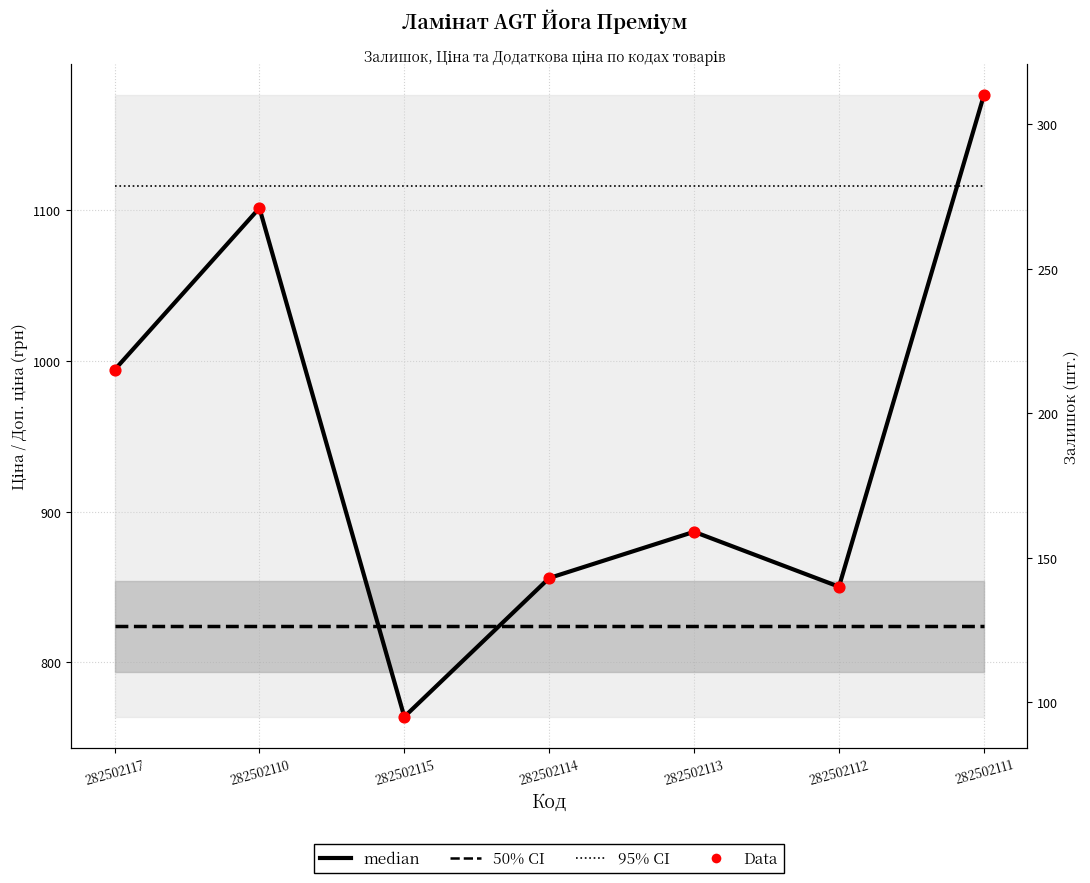

Which series has the largest total across all categories?

Доп. ціна (95% CI)